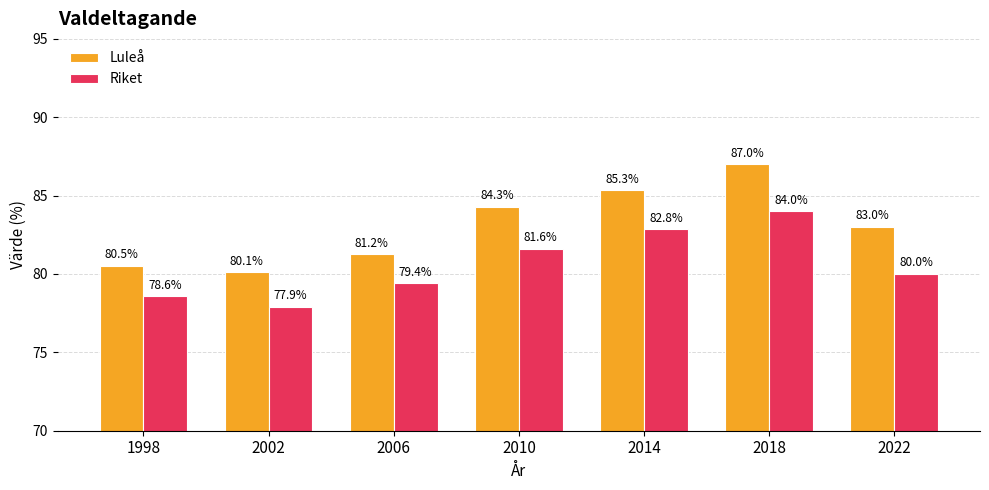

Reading right to left, extract all data points from this chart.

Luleå: 83.0	87.0	85.3	84.3	81.2	80.1	80.5
Riket: 80.0	84.0	82.8	81.6	79.4	77.9	78.6